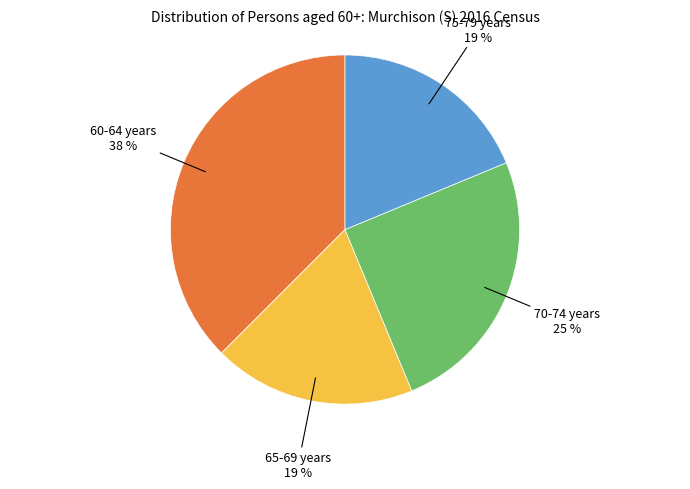

To the nearest percent, what portion does 65-69 years represent?

19%